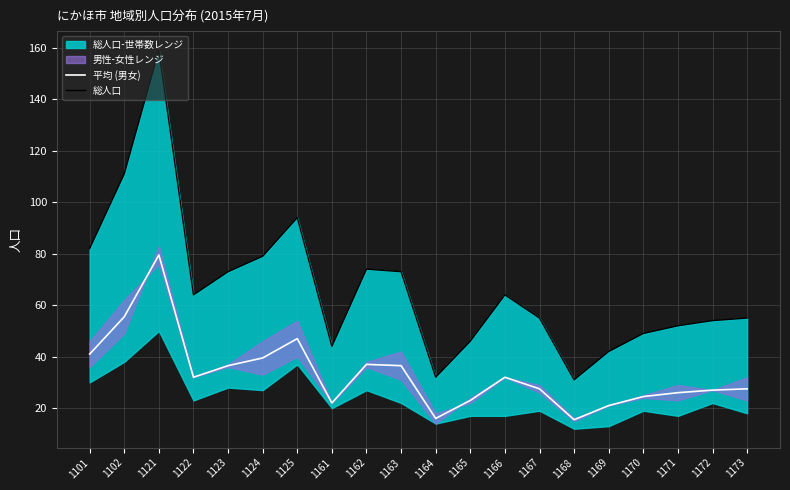

At which label is 総人口 closest to 95?

1125